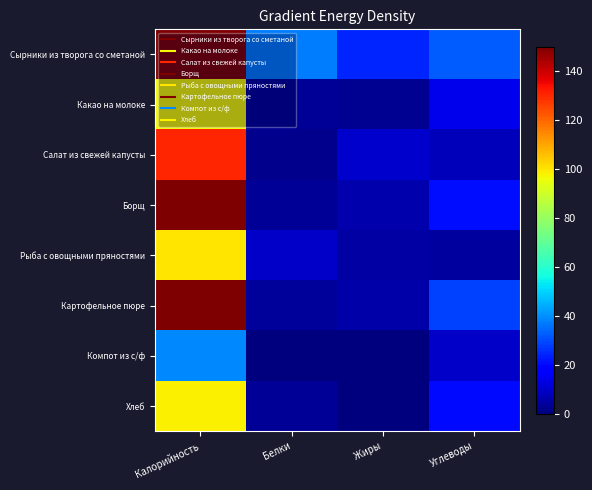

Reading left to right, what are all the values shown in this chart?

Сырники из творога со сметаной: Калорийность=304.2	Белки=37.4	Жиры=24.2	Углеводы=32.6
Какао на молоке: Калорийность=96.7	Белки=3.3	Жиры=2.7	Углеводы=14.6
Салат из свежей капусты: Калорийность=130.2	Белки=1.9	Жиры=10.1	Углеводы=7.9
Борщ: Калорийность=154.6	Белки=3.1	Жиры=6.4	Углеводы=20.9
Рыба с овощными пряностями: Калорийность=100.0	Белки=9.5	Жиры=5.0	Углеводы=4.4
Картофельное пюре: Калорийность=179.1	Белки=4.1	Жиры=5.3	Углеводы=28.7
Компот из с/ф: Калорийность=38.7	Белки=0.0	Жиры=0.0	Углеводы=9.7
Хлеб: Калорийность=97.9	Белки=3.2	Жиры=0.4	Углеводы=20.4